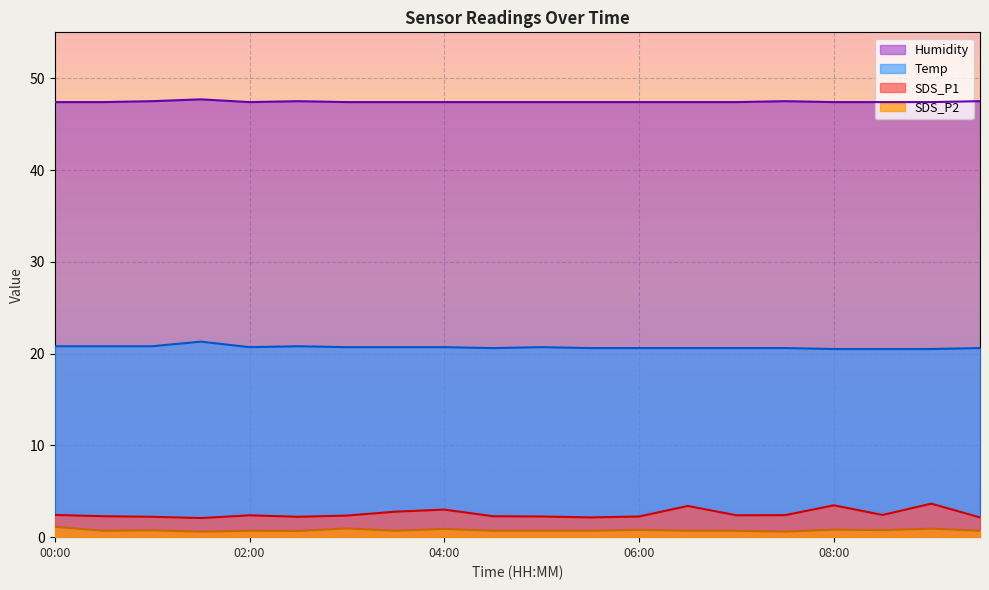

What is the value of the Temp point at the 18th from the left?

20.5